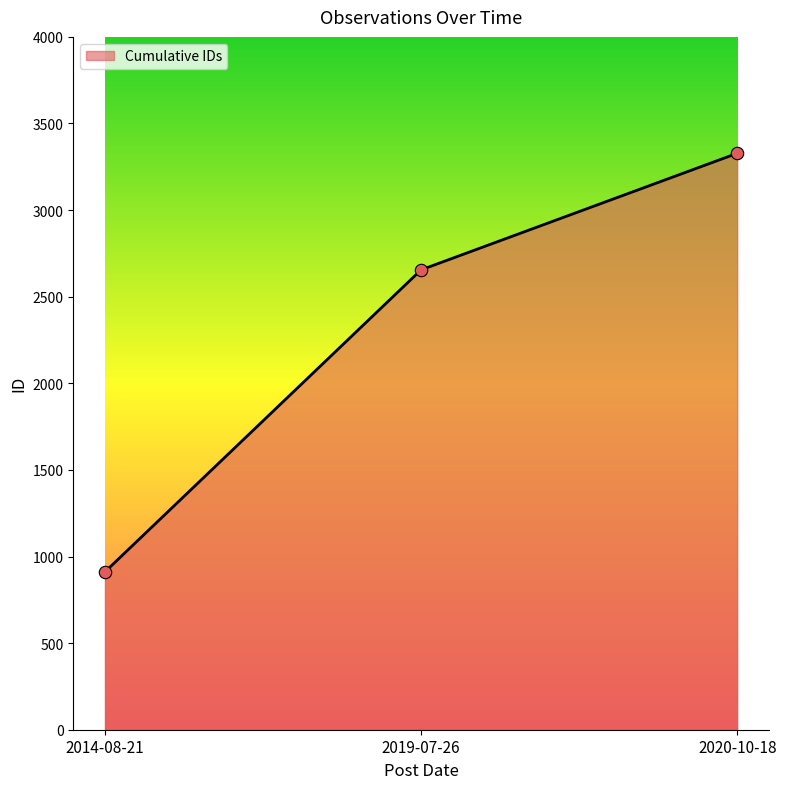

Between 2019-07-26 and 2020-10-18, which is larger?

2020-10-18